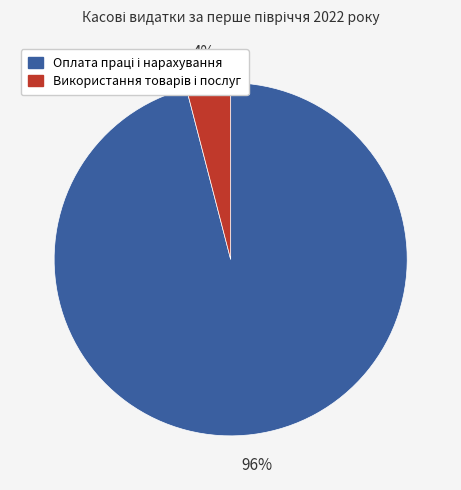

Does any single category account for the majority?

Yes